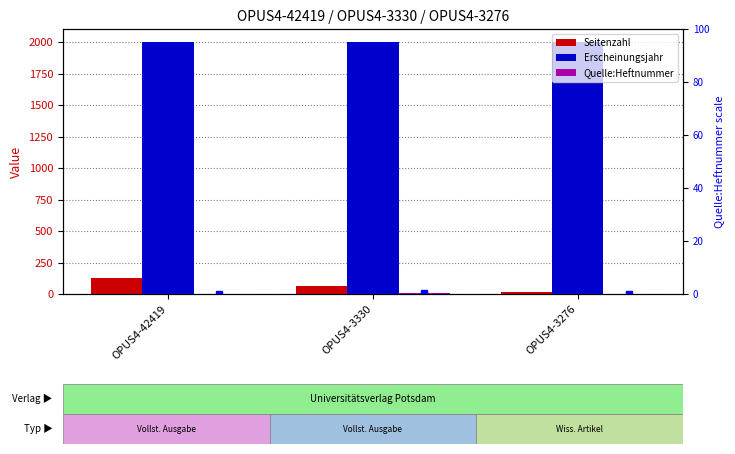

True or false: Seitenzahl has a value of 198 at OPUS4-42419.

False